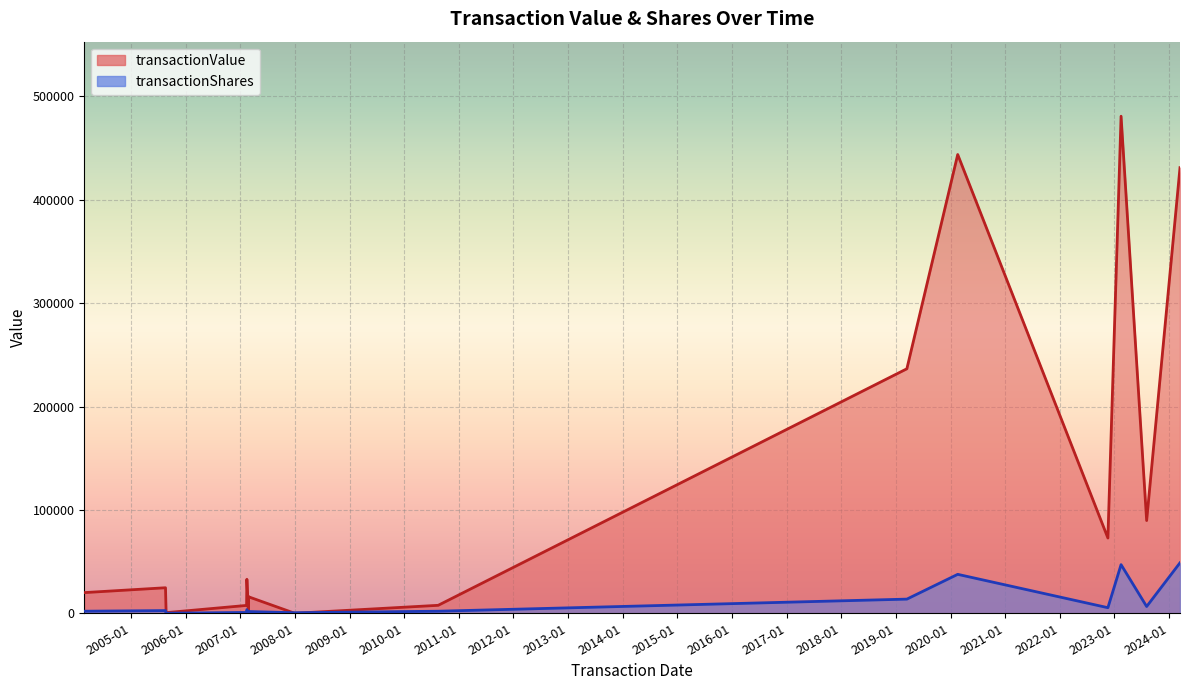

How many series are shown in this chart?

2